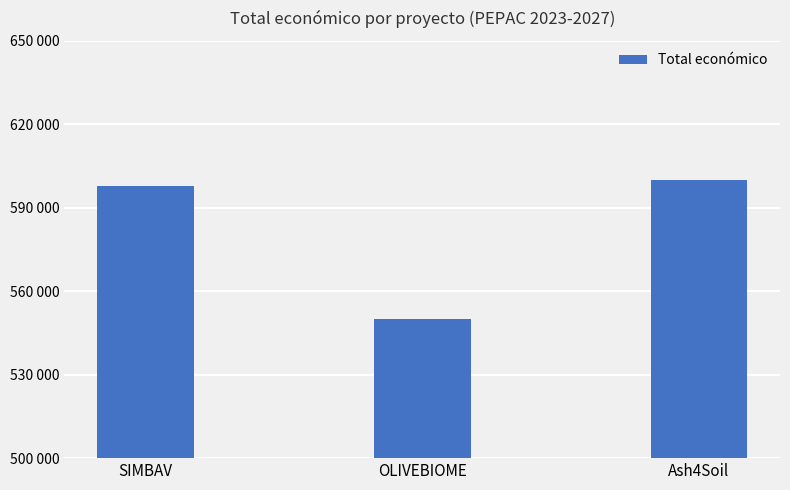

What is the average value?

582587